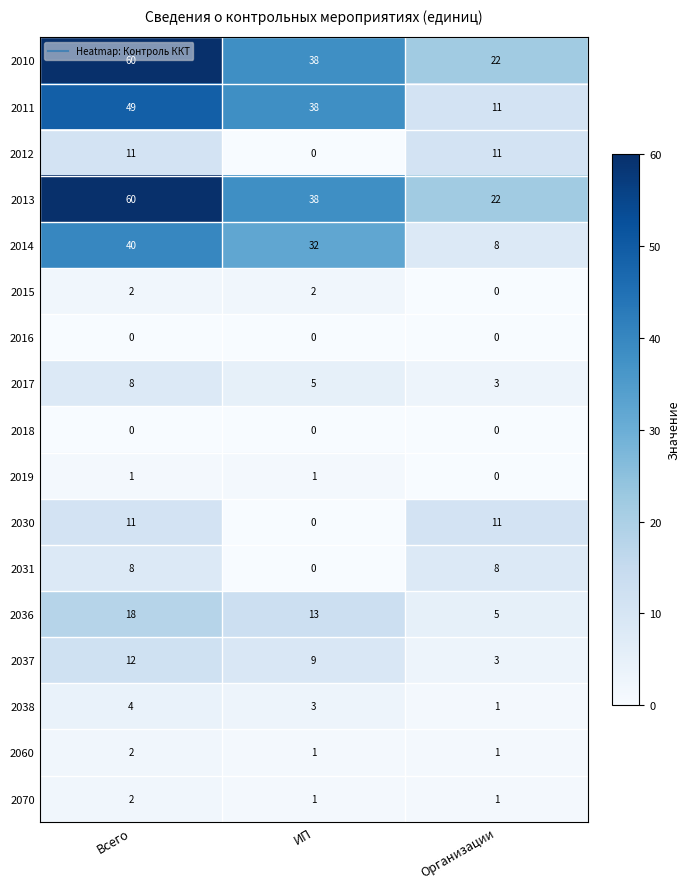

Count the number of data series in this chart.

17